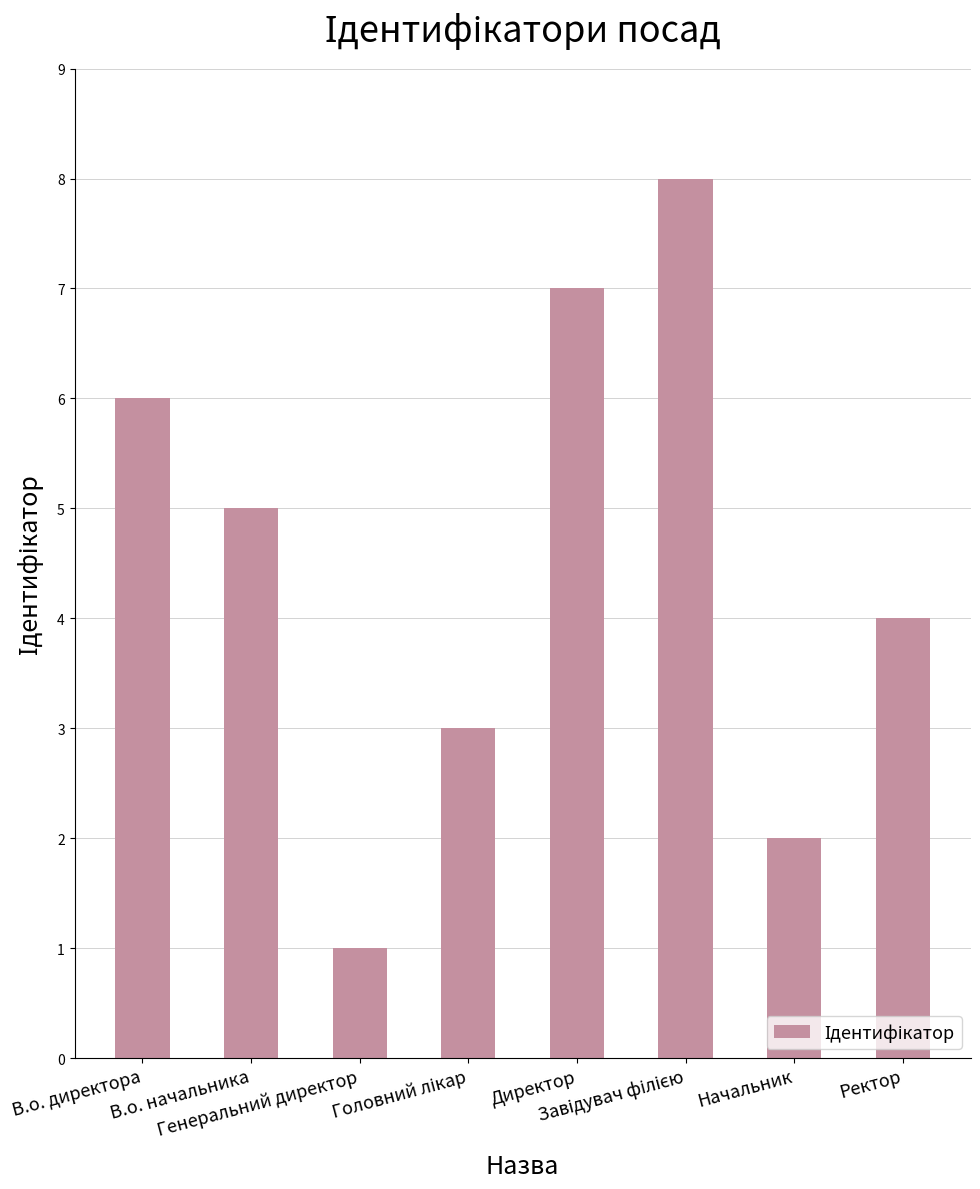

At which category does the chart reach its minimum across all series?

Генеральний директор